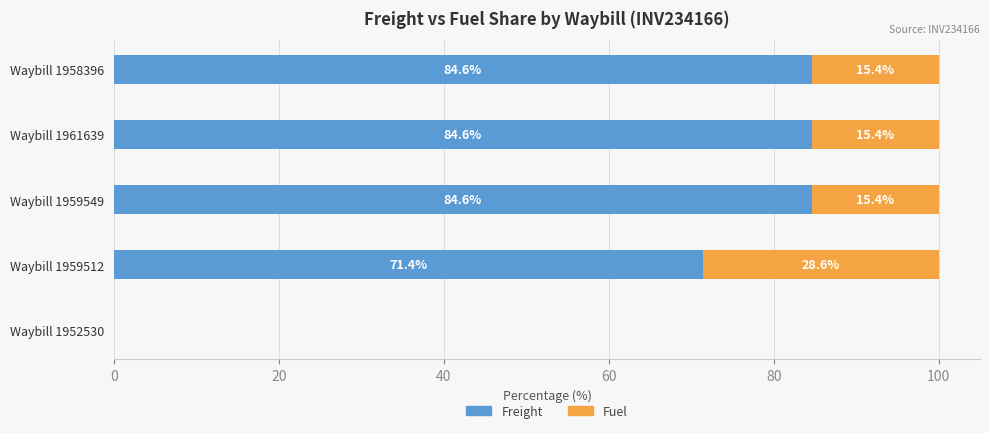

The Freight series shows -44.6 at Waybill 1952530. True or false?

False